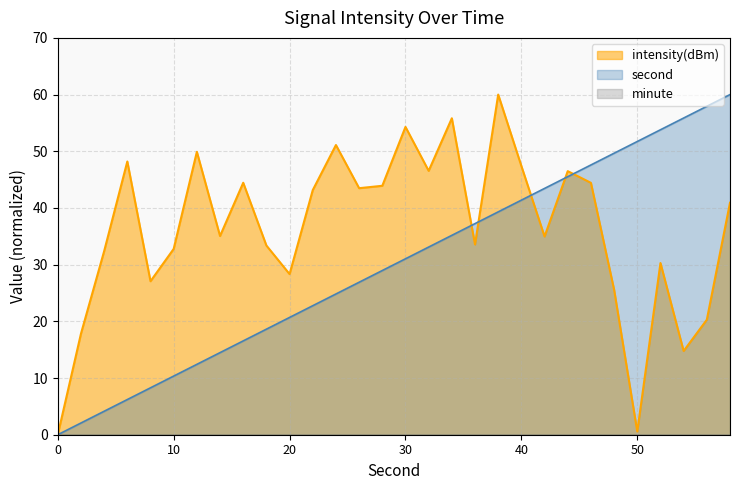

Which series has the largest total across all categories?

intensity(dBm)